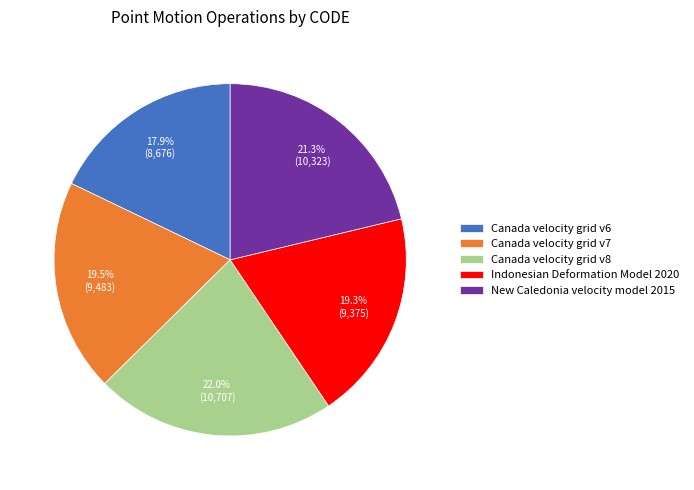

Which slice is the smallest?

Canada velocity grid v6